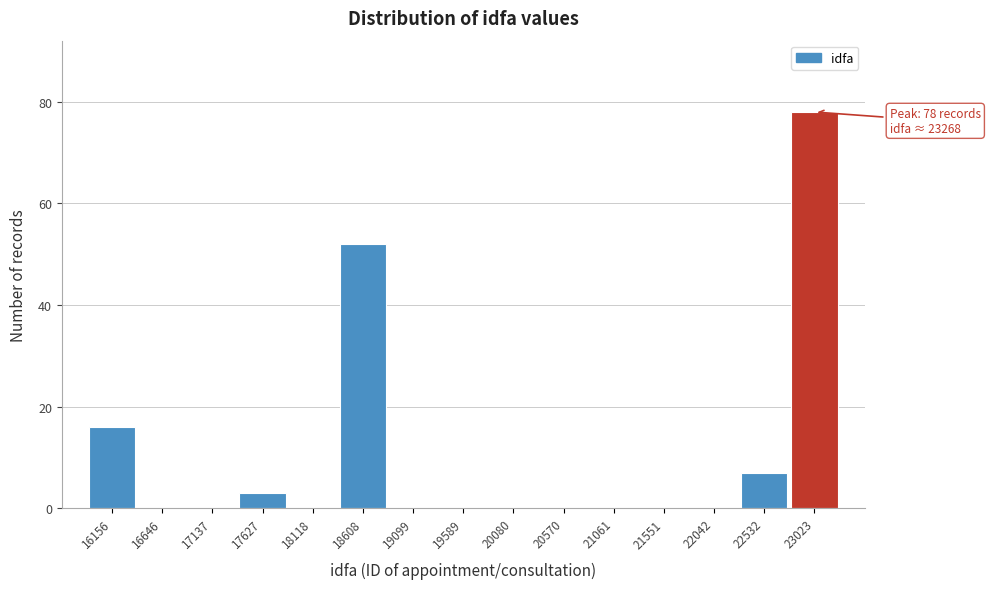

Reading left to right, extract all data points from this chart.

16156=16	16646=0	17137=0	17627=3	18118=0	18608=52	19099=0	19589=0	20080=0	20570=0	21061=0	21551=0	22042=0	22532=7	23023=78